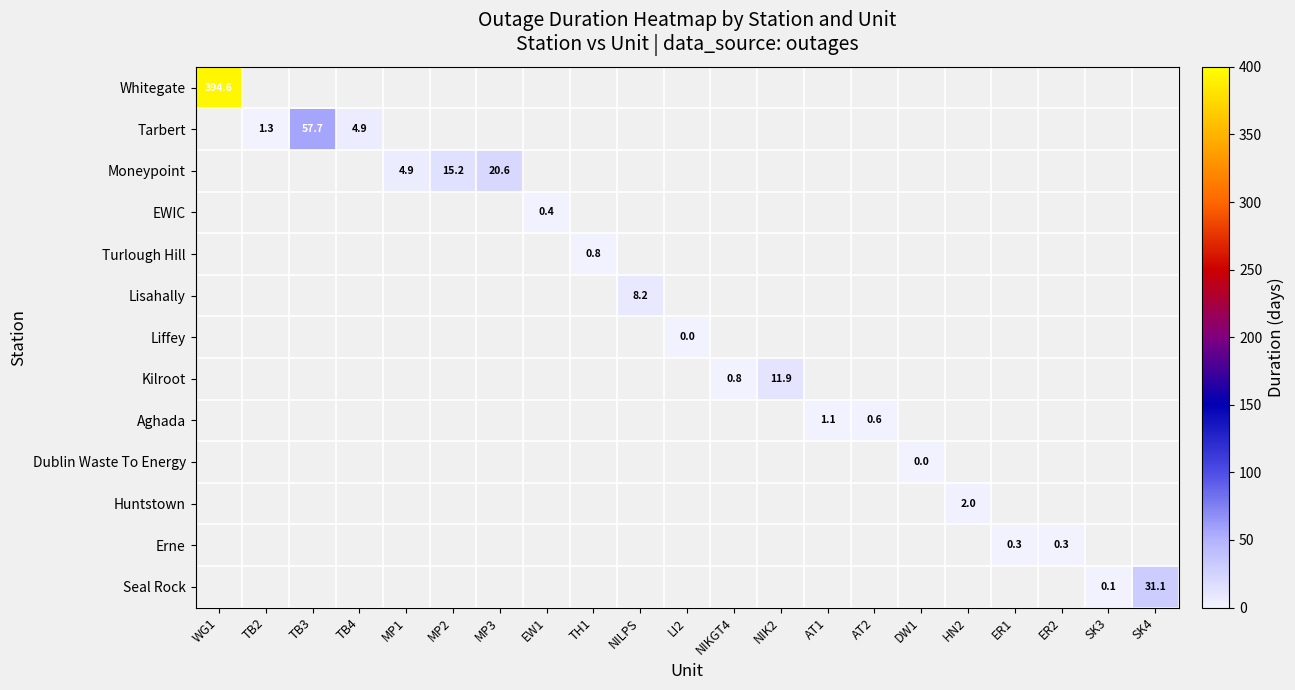

How many values in EWIC are above zero?

1